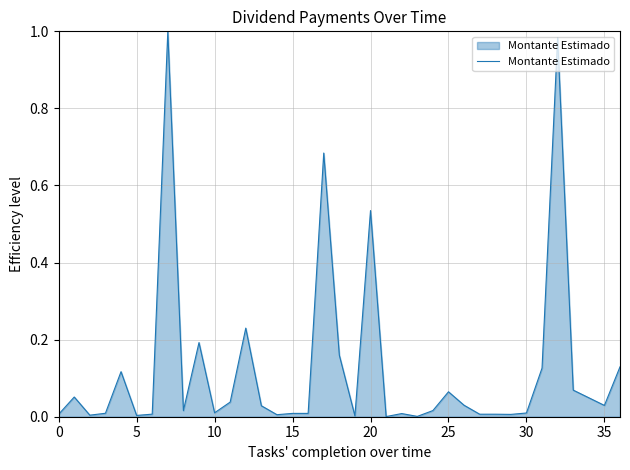

What is the difference between the second highest and second lowest values?

1.0